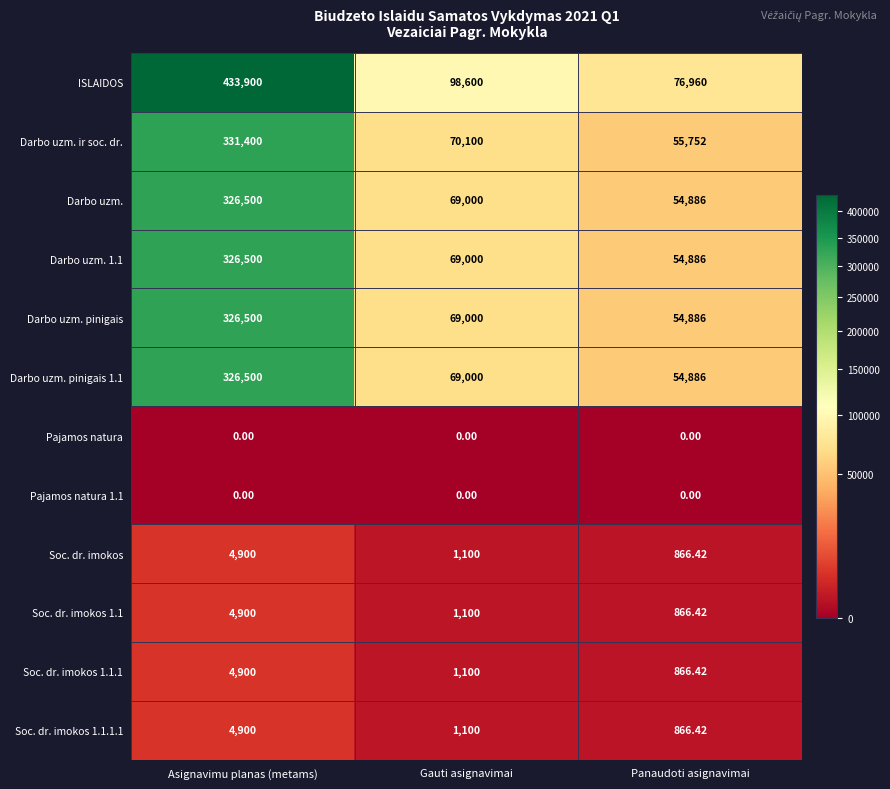

At which label does Darbo uzm. 1.1 reach its minimum?

Panaudoti asignavimai